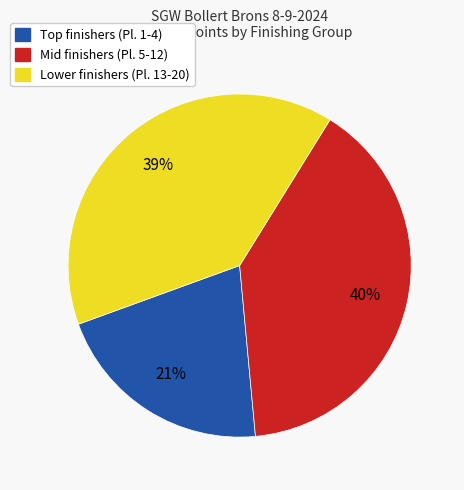

How many segments does this pie chart have?

3